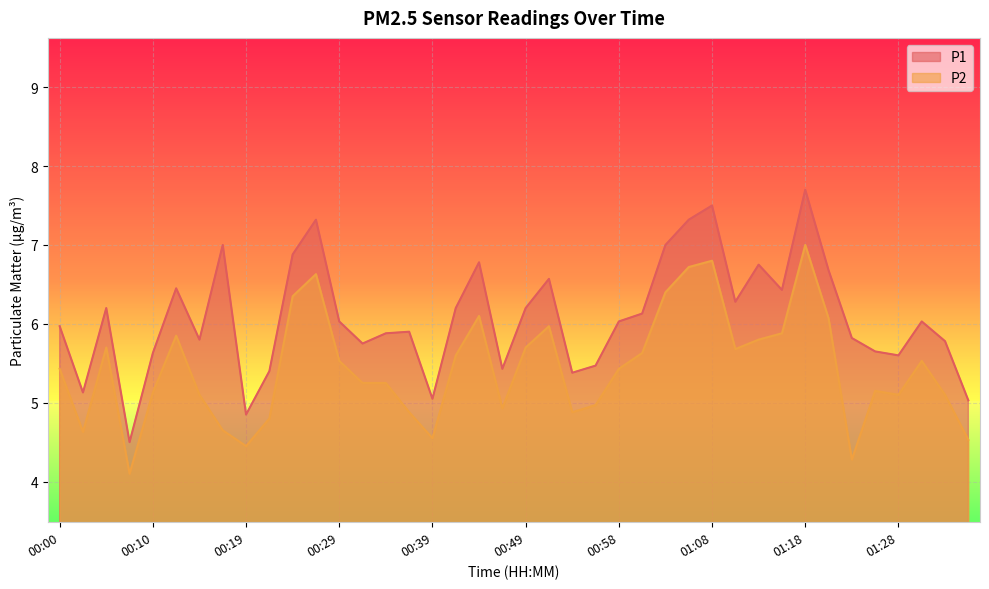

Where does the P1 series first go above 6?

00:05